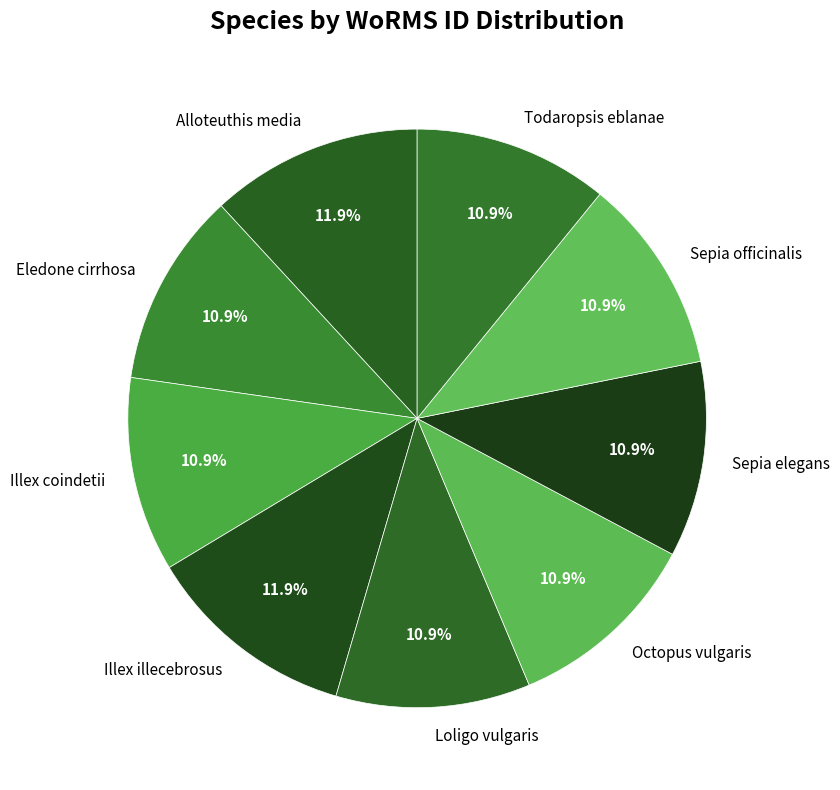

How many slices are in this pie chart?

9